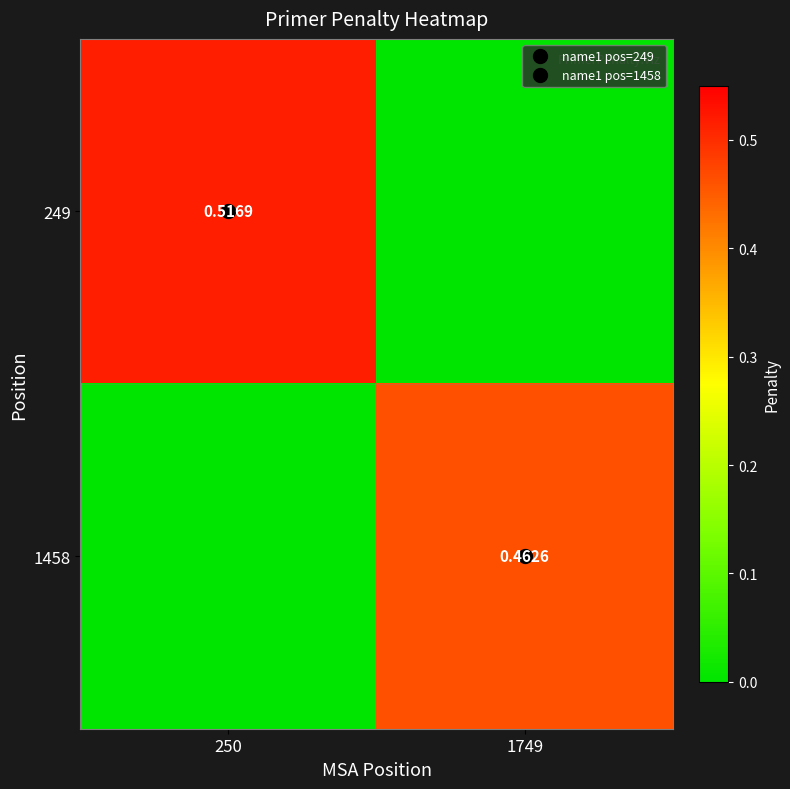

Where is 1458 nearest to the value 0?

250